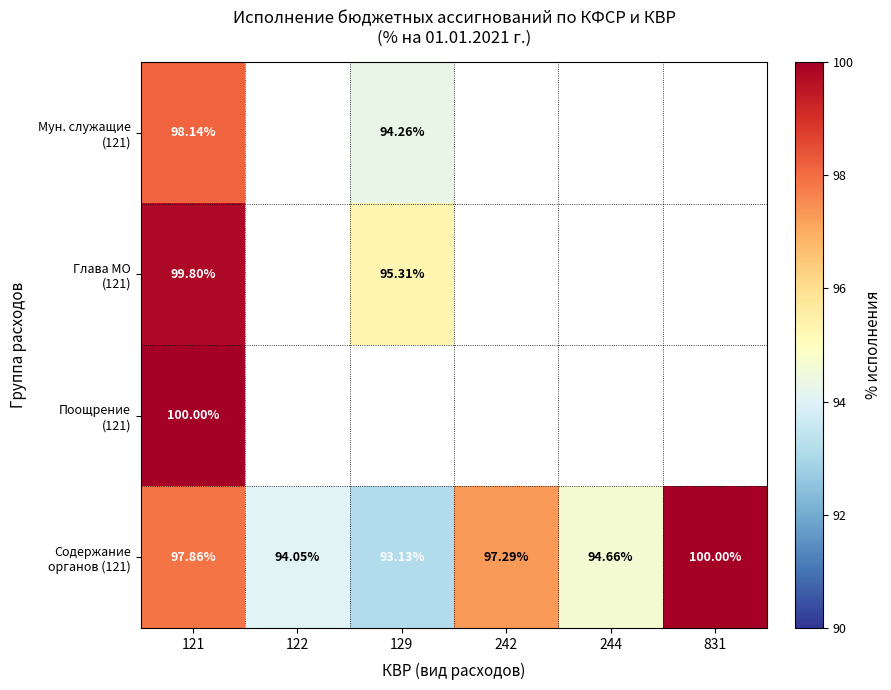

At 831, list the series in order from largest to smallest.

Мун. служащие (121), Глава МО (121), Поощрение (121), Содержание органов (121)